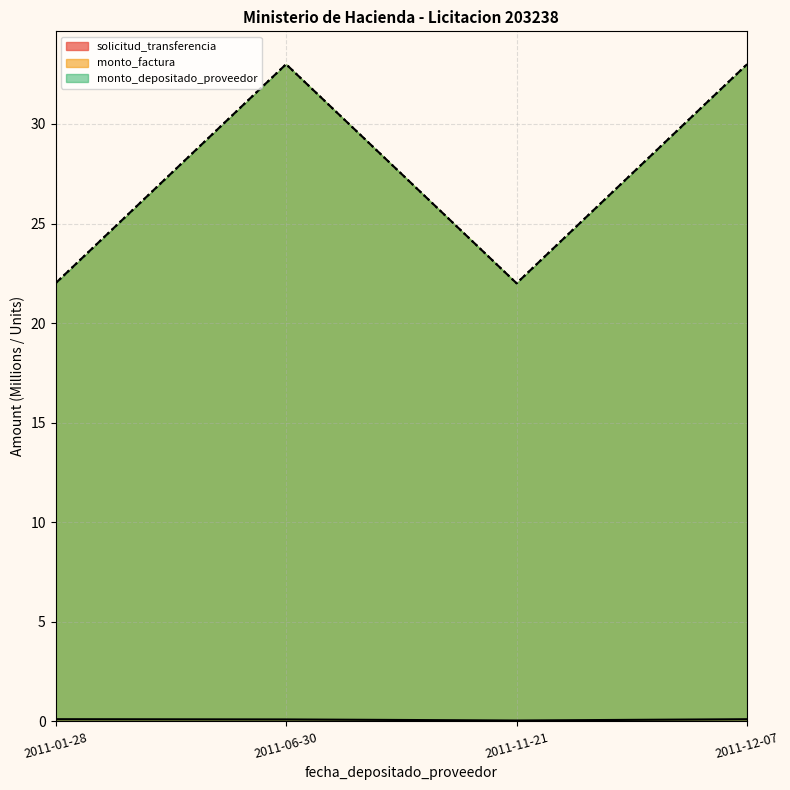

True or false: monto_depositado_proveedor and solicitud_transferencia intersect in this chart.

False